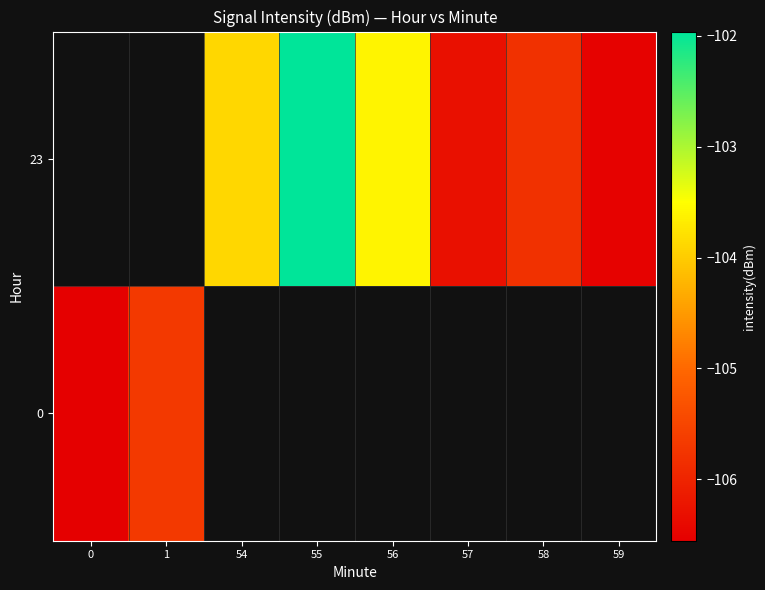

The value of 0 at 0 is -106.6. True or false?

True